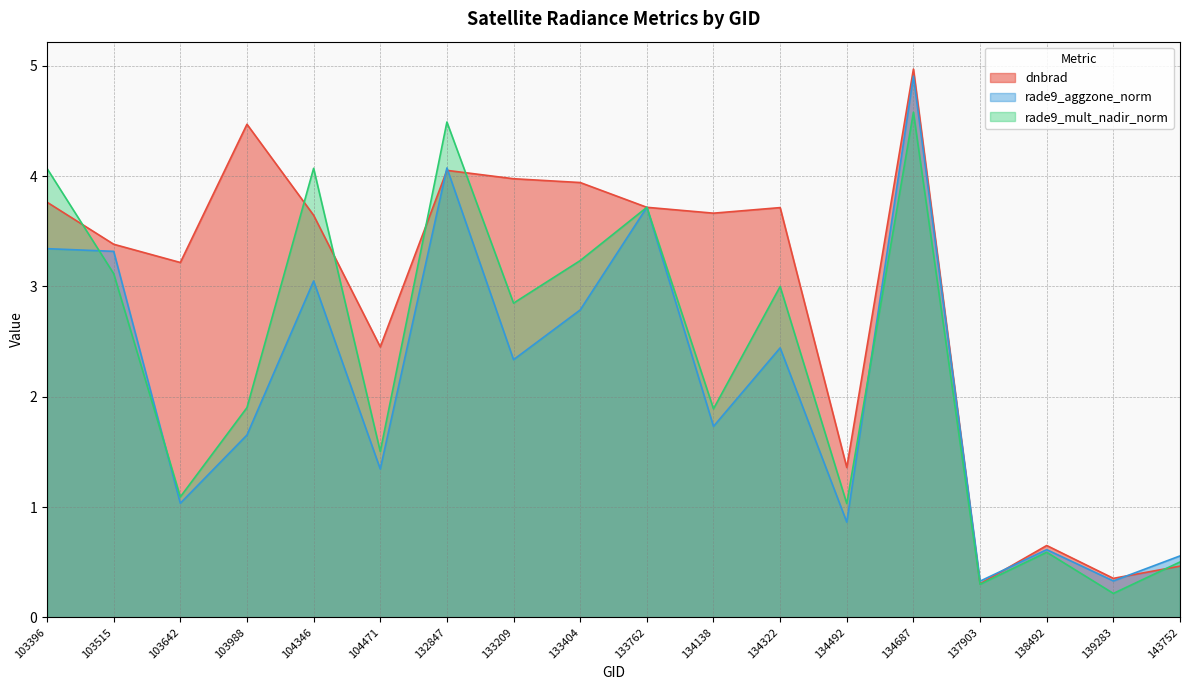

At which category does the chart reach its minimum across all series?

139283